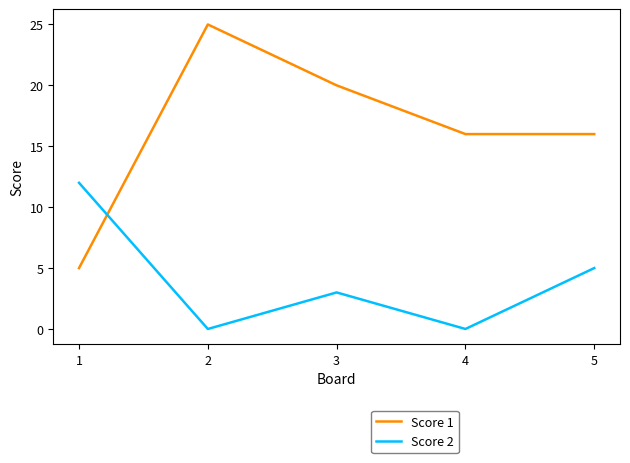

Which series ends up on top after the final intersection of Score 2 and Score 1?

Score 1